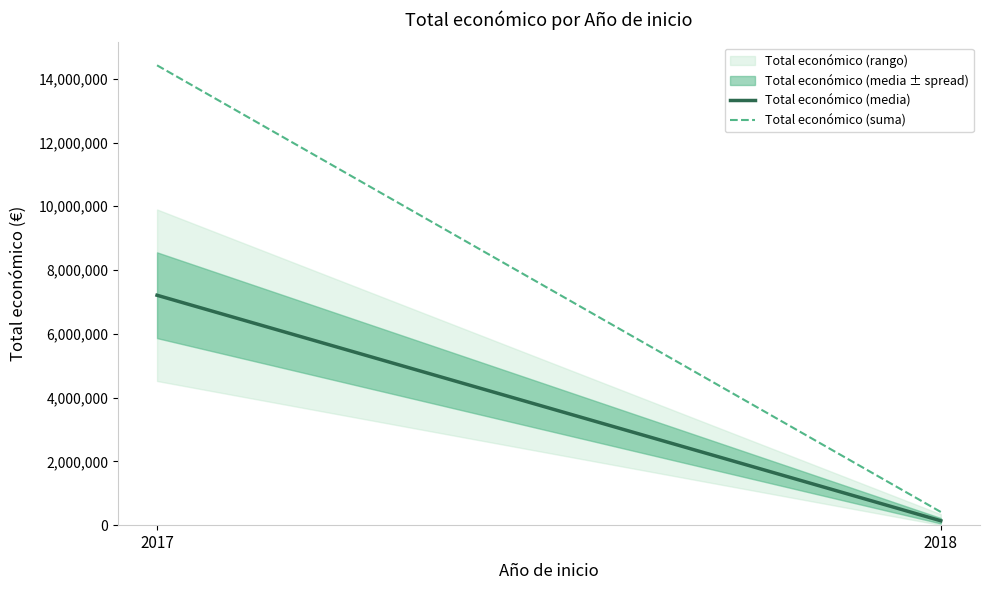

Where is Total económico (suma) nearest to the value 7417357?

2018